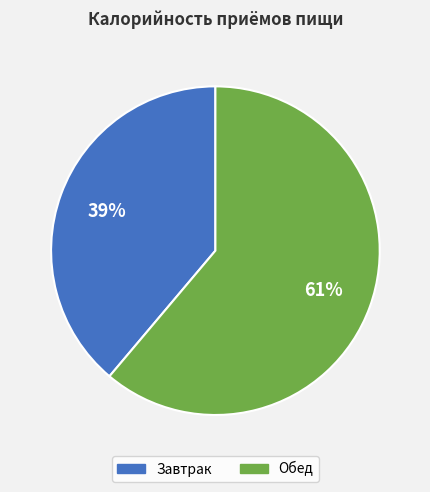

Combined, do Обед and Завтрак account for over 50%?

Yes